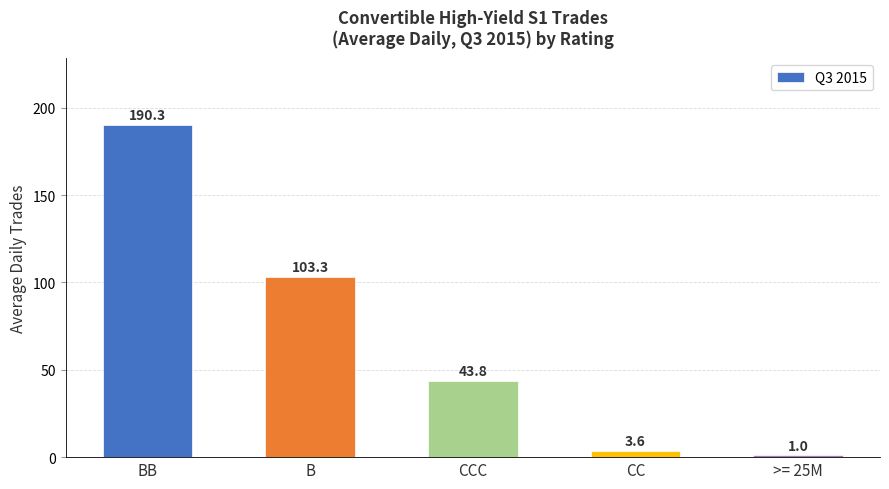

What is the label of the 5th bar from the left?

>= 25M